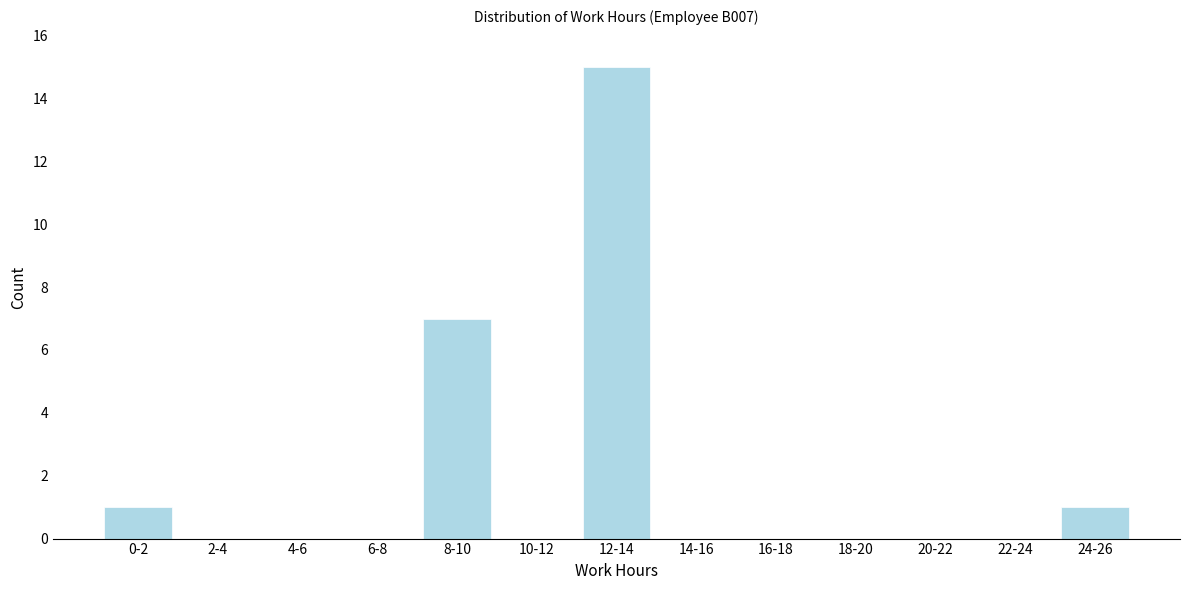

Reading left to right, list all the values displayed in this chart.

0-2=1	2-4=0	4-6=0	6-8=0	8-10=7	10-12=0	12-14=15	14-16=0	16-18=0	18-20=0	20-22=0	22-24=0	24-26=1